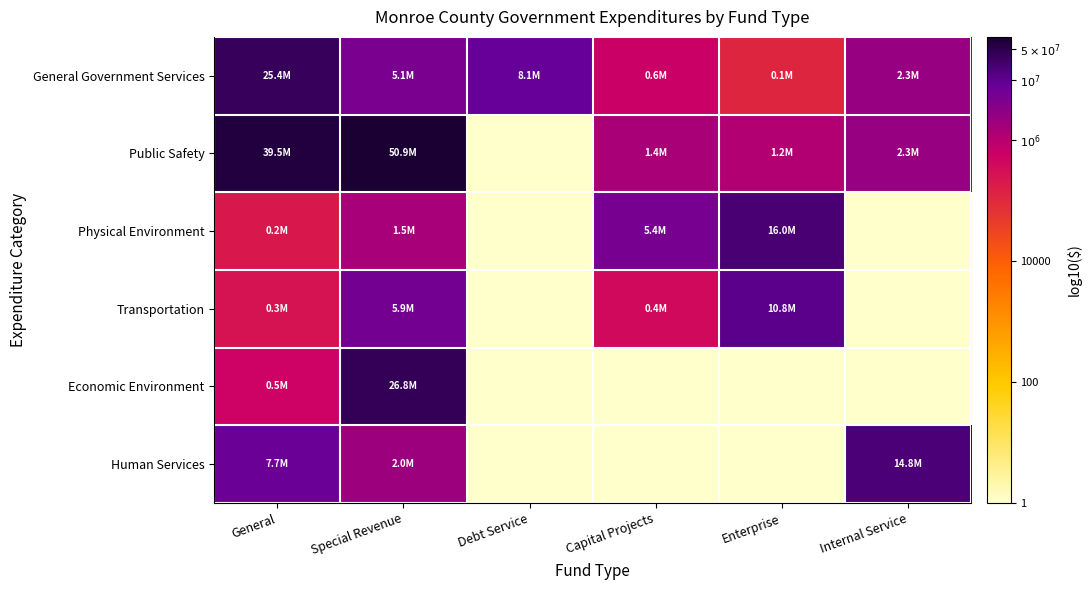

Rank the series at Enterprise from lowest to highest value.

Economic Environment, Human Services, General Government Services, Public Safety, Transportation, Physical Environment